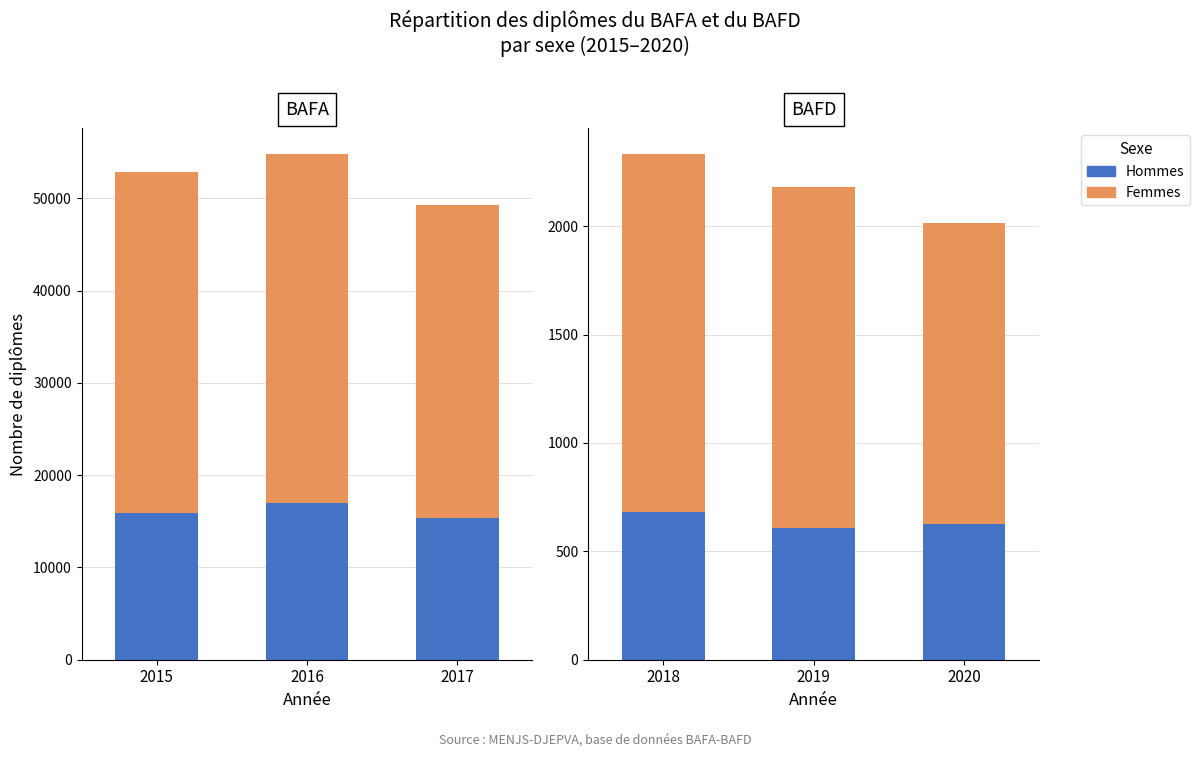

How many bars are there in total?

6